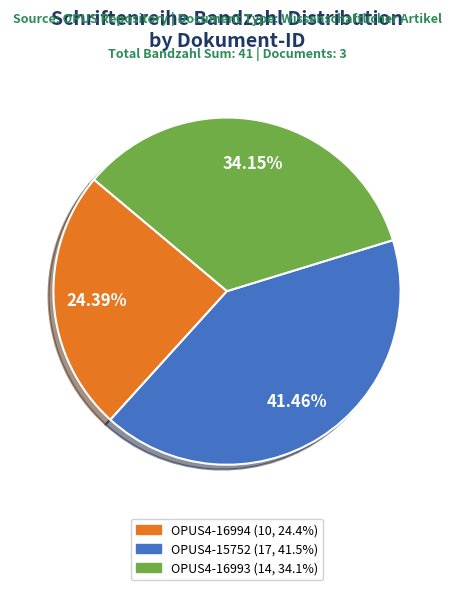

Do OPUS4-15752 and OPUS4-16993 together represent more than half of the pie?

Yes